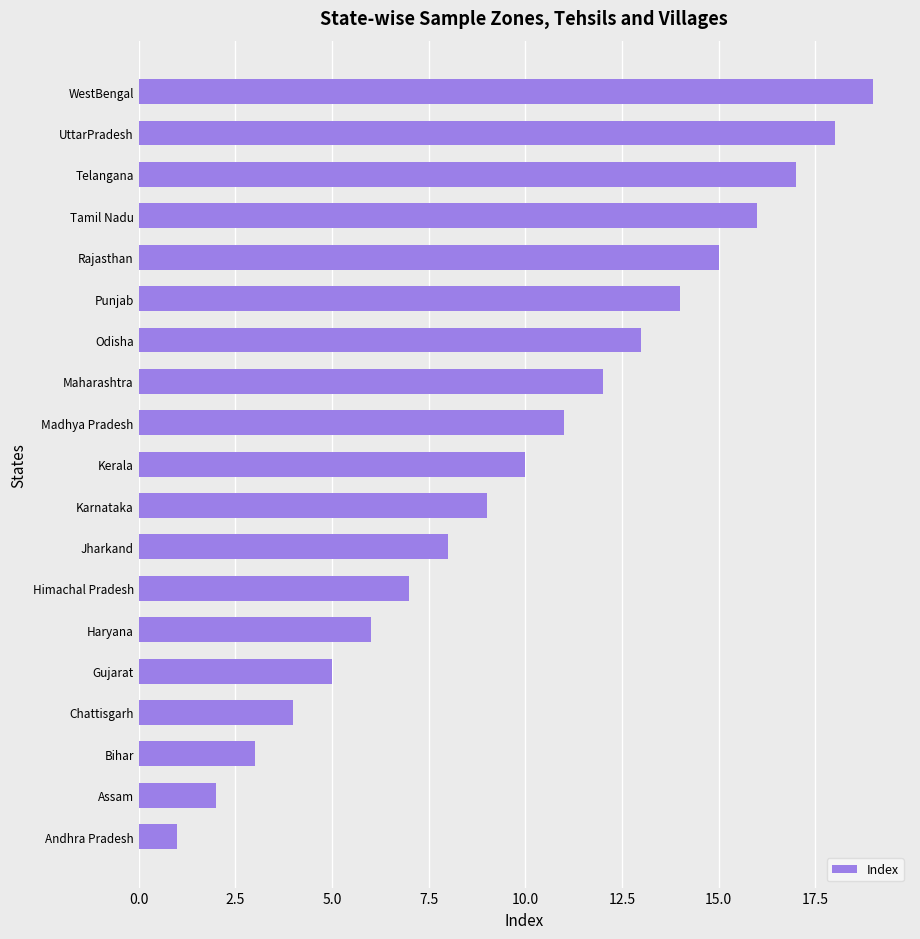

What is the sum of all values?

190